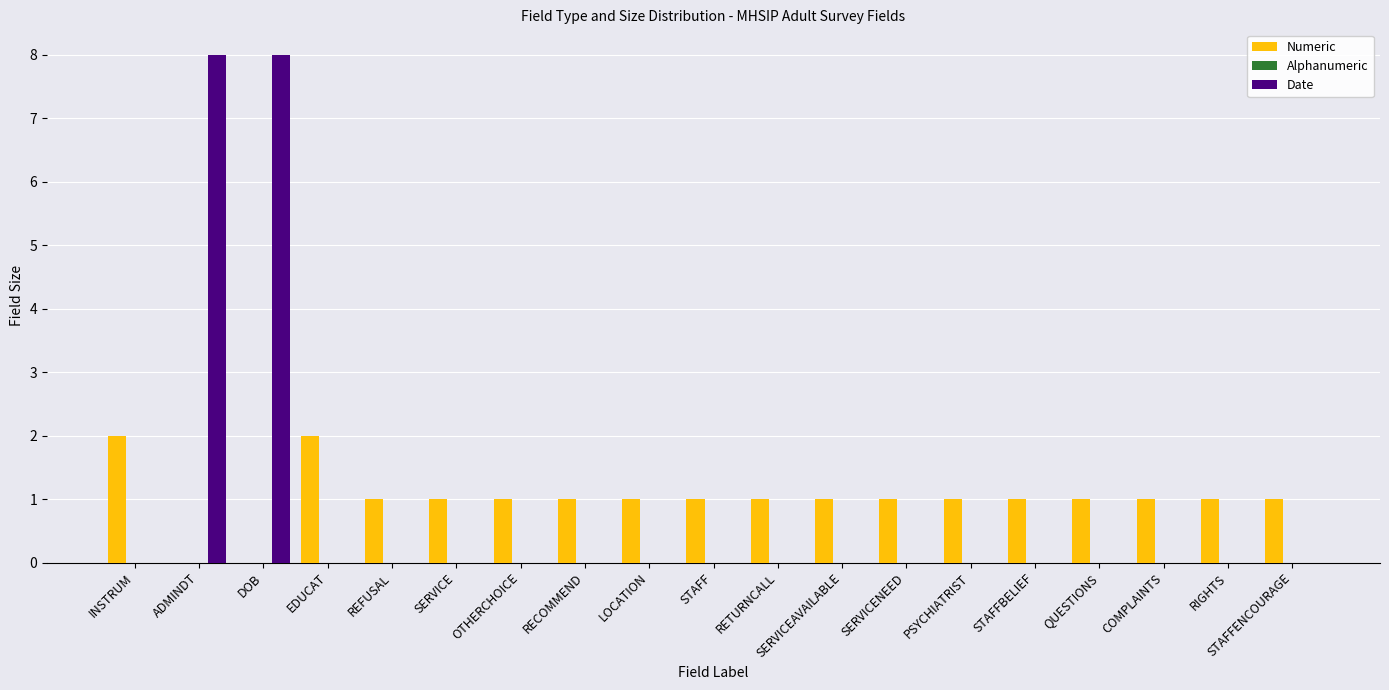

Is the value of Date at RETURNCALL greater than the value of Numeric at LOCATION?

No